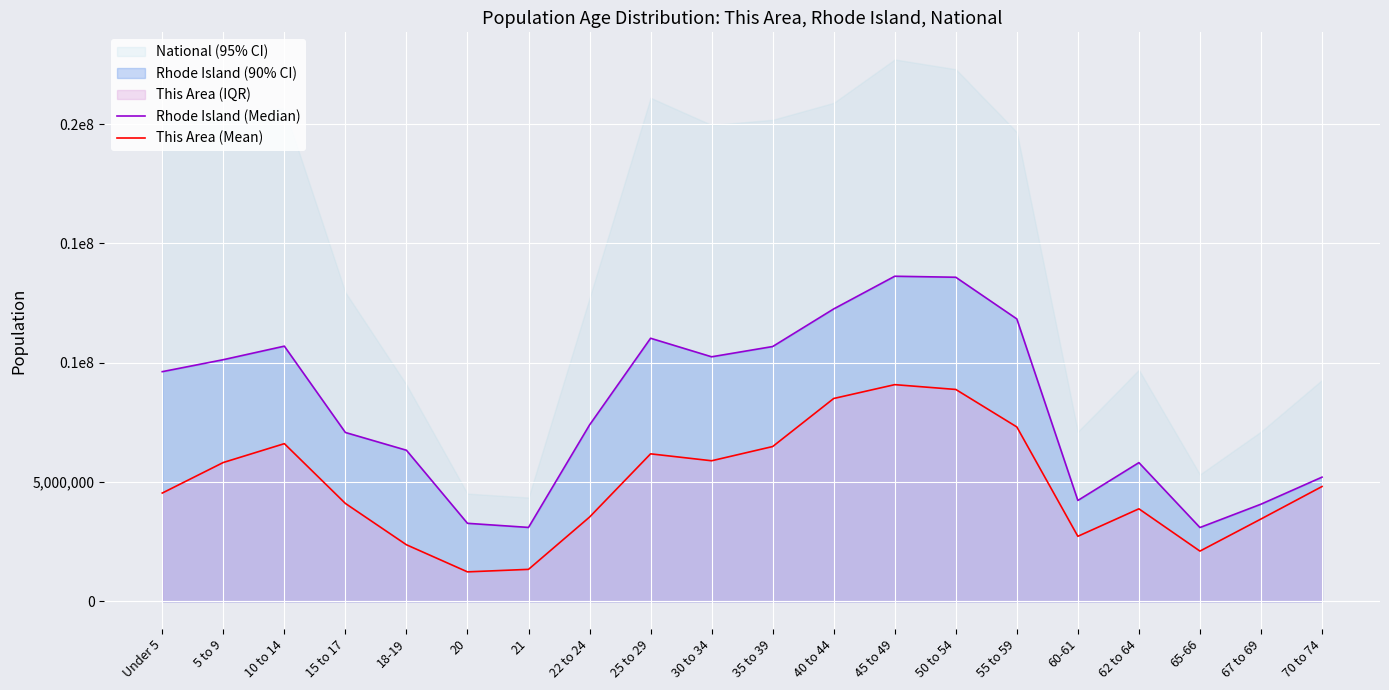

Which series has the largest total across all categories?

Rhode Island (Median)